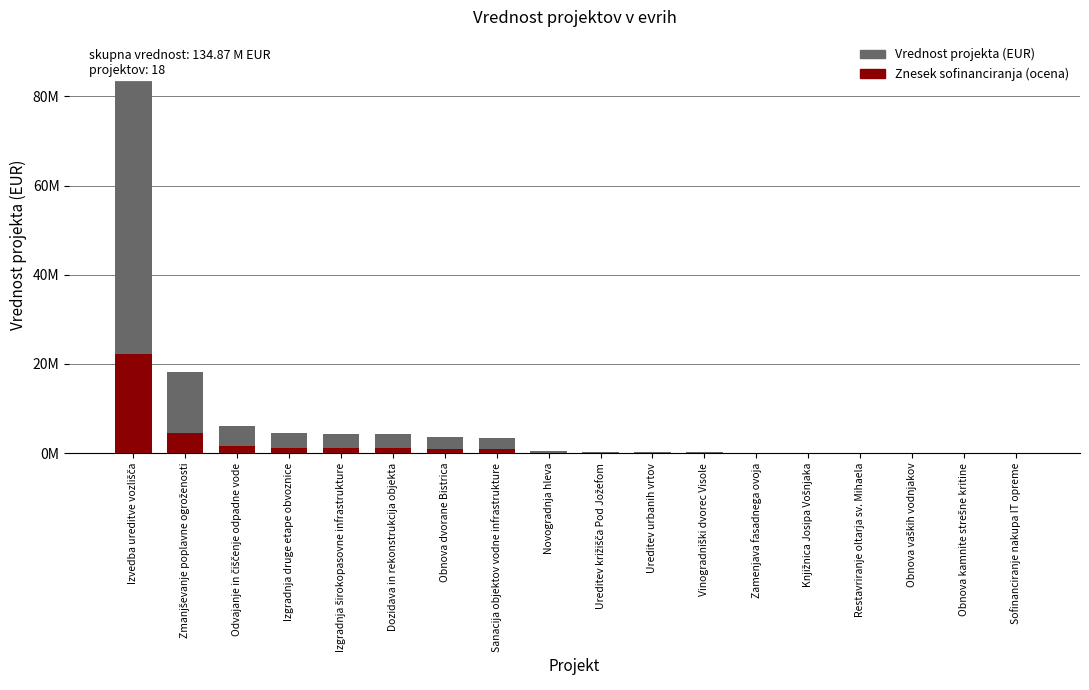

Which series has the widest spread of values?

Vrednost projekta (EUR)